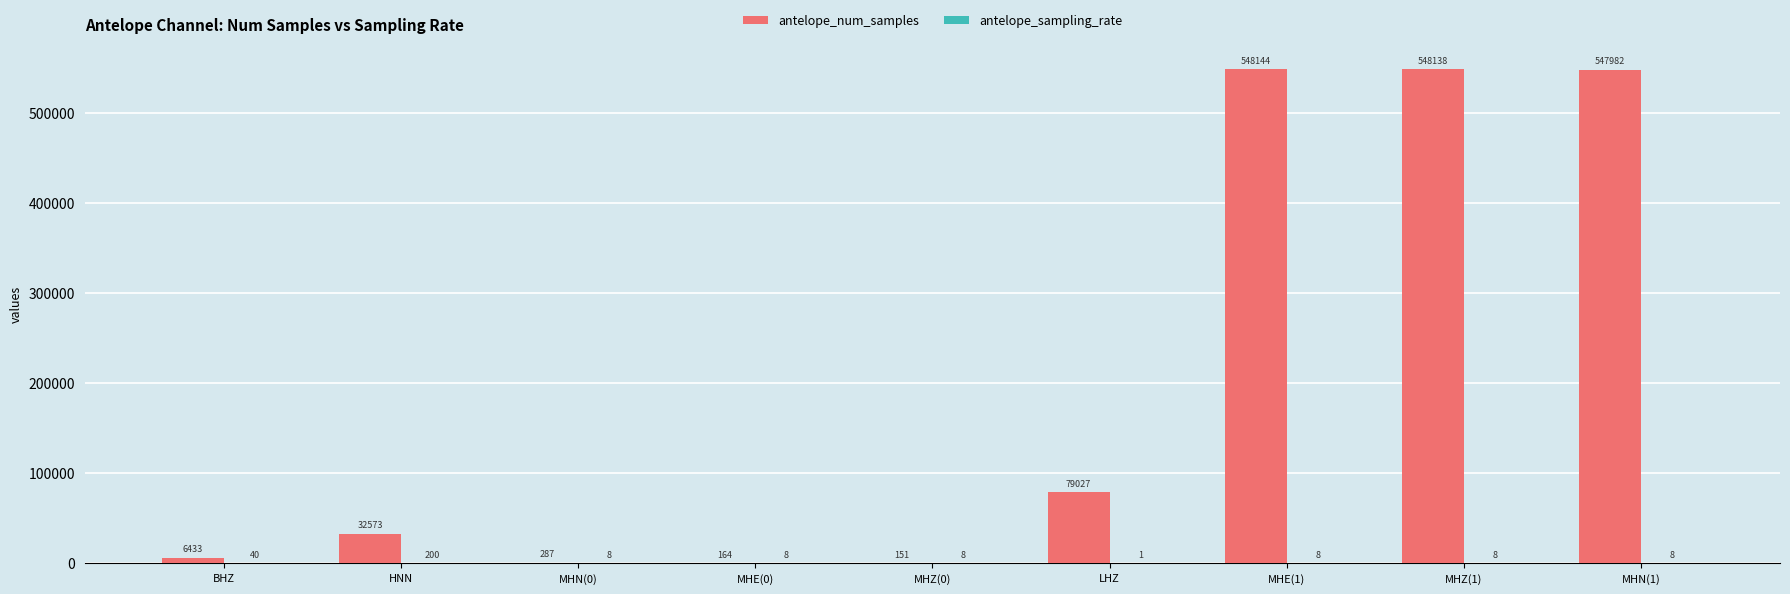

How many categories are shown in the chart?

9